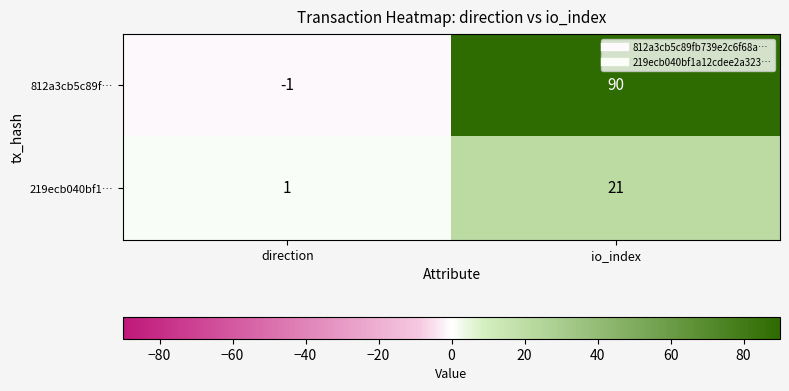

Where is 812a3cb5c89f… nearest to the value 44?

direction